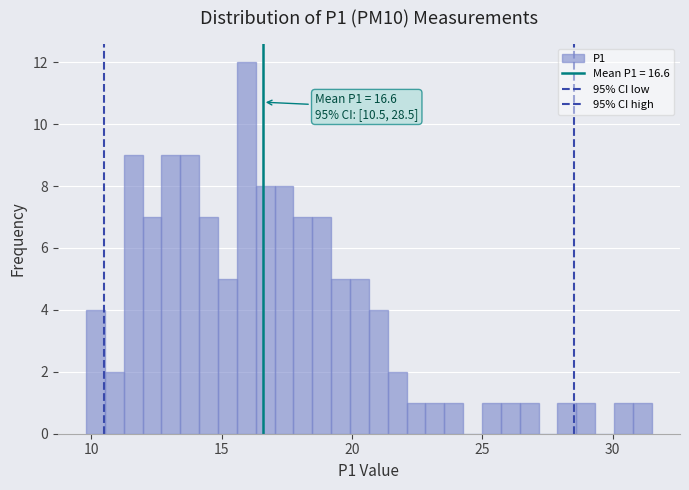

Around what value on the x-axis is the tallest bar? Give the approximate position of its centre, as read against the axis.

16.0